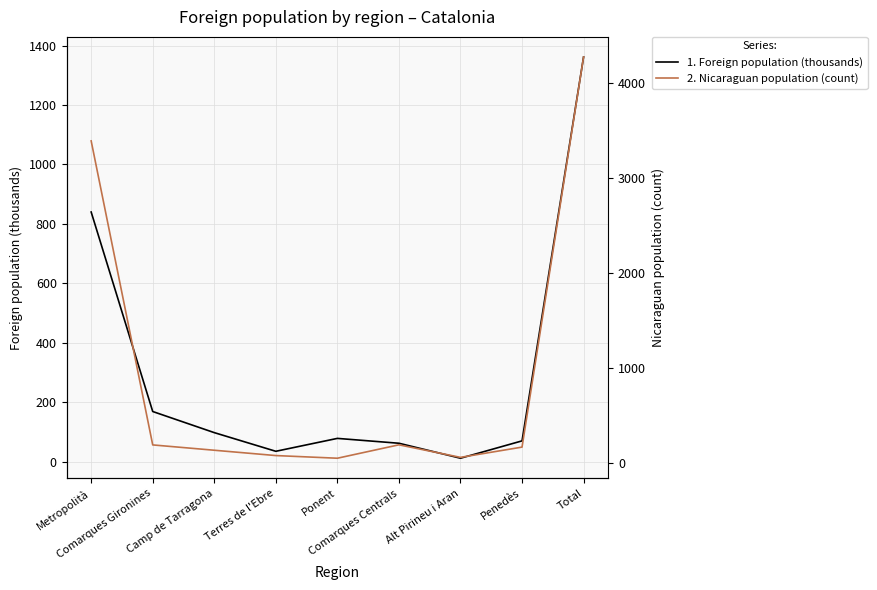

How many distinct data groups are displayed?

2